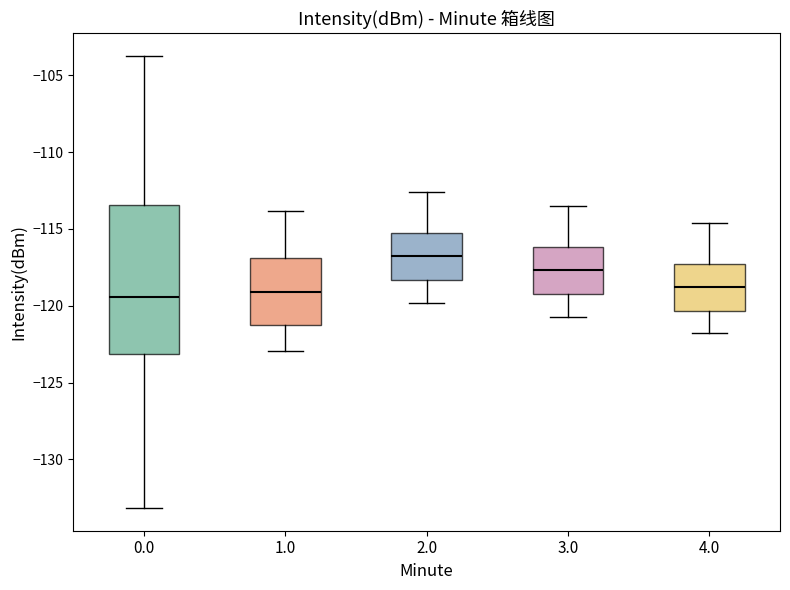

Which box has the highest median line?

2.0